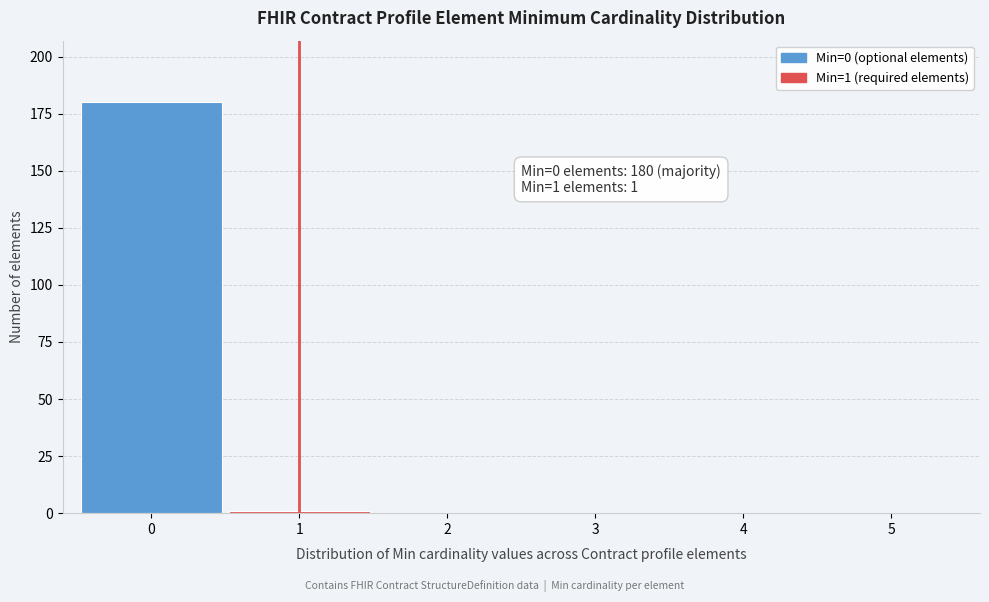

Reading left to right, what are all the values shown in this chart?

0=180	1=1	2=0	3=0	4=0	5=0